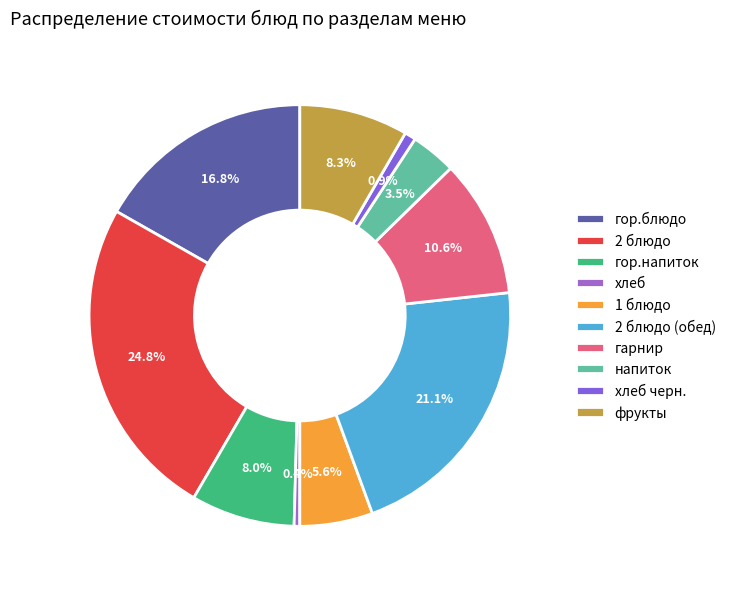

How many segments does this pie chart have?

10